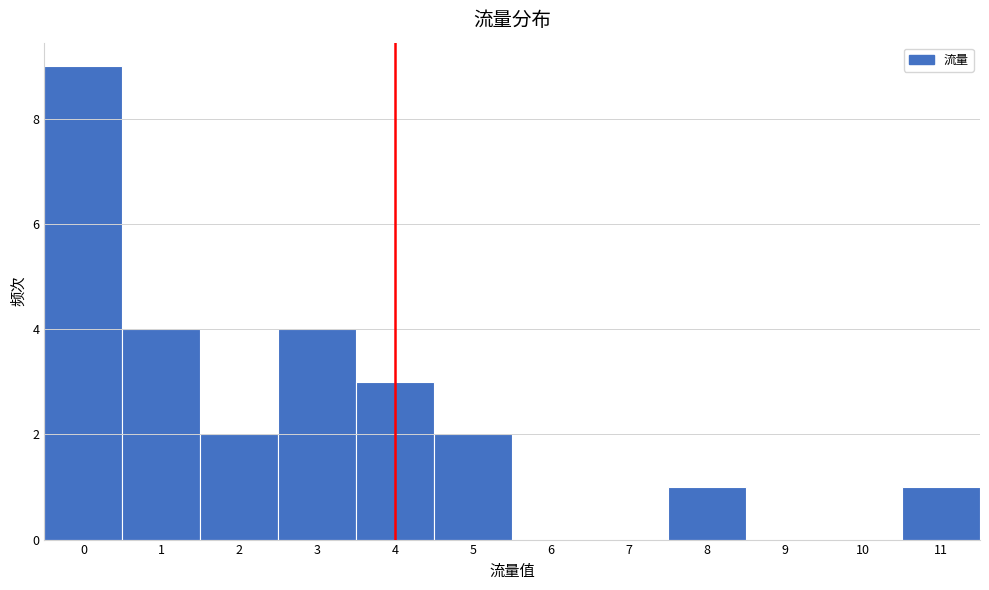

Reading left to right, list every bar in this chart as the range it spans on the x-axis followed by its height. The values are not printed on the chart, so give them approximately, as read against the axis.

-0.5 to 0.5: 9
0.5 to 1.5: 4
1.5 to 2.5: 2
2.5 to 3.5: 4
3.5 to 4.5: 3
4.5 to 5.5: 2
5.5 to 6.5: 0
6.5 to 7.5: 0
7.5 to 8.5: 1
8.5 to 9.5: 0
9.5 to 10.5: 0
10.5 to 11.5: 1